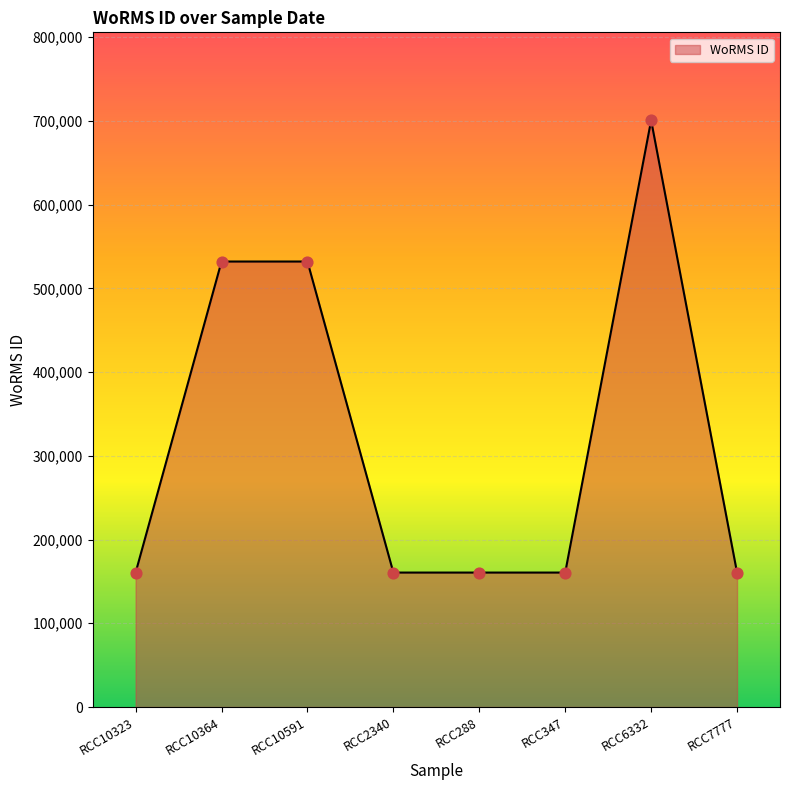

Which has a higher value, RCC6332 or RCC7777?

RCC6332